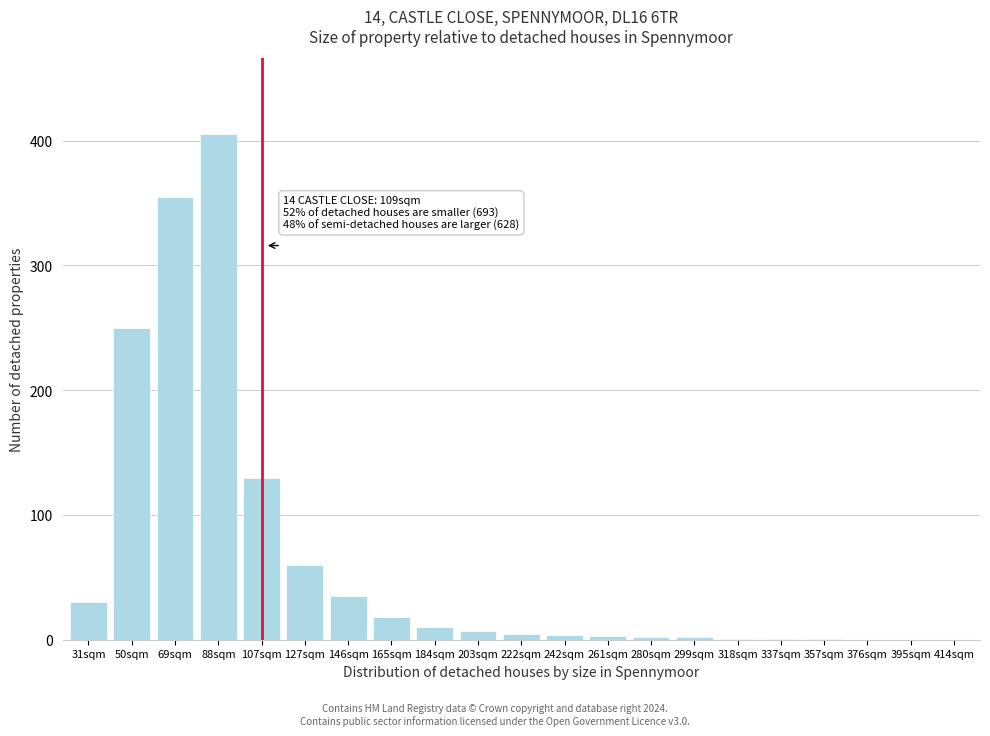

What is the sum of all values?

1319